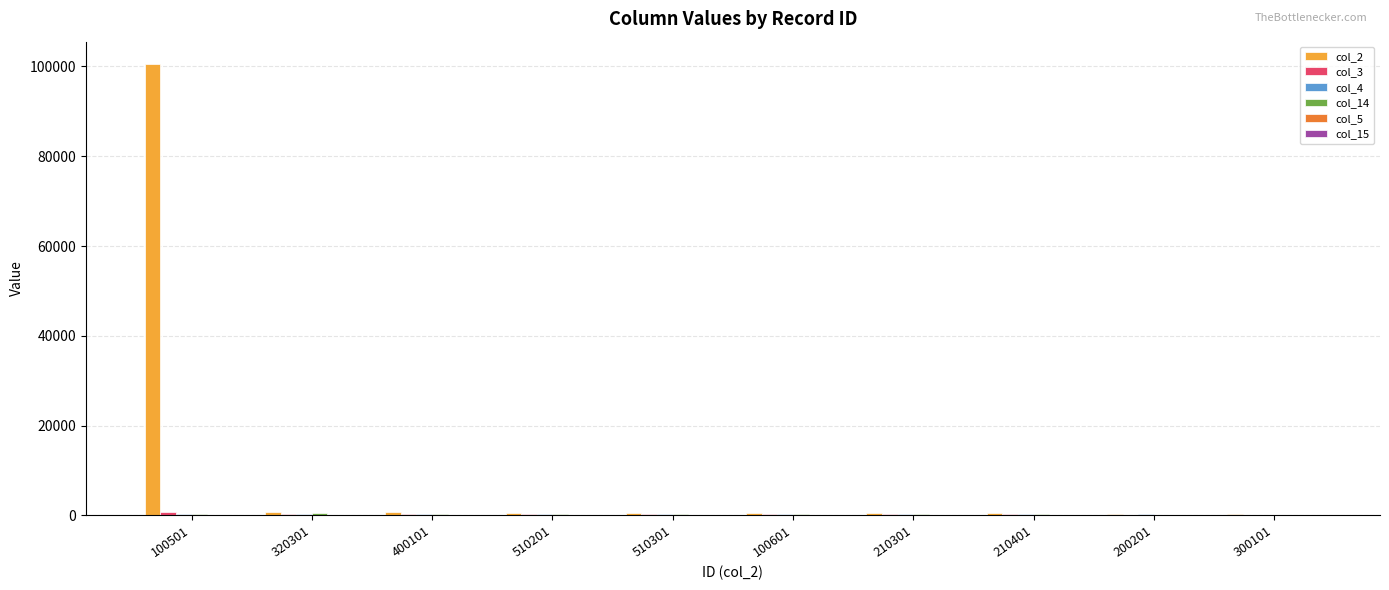

Which label corresponds to the largest value in the chart?

100501